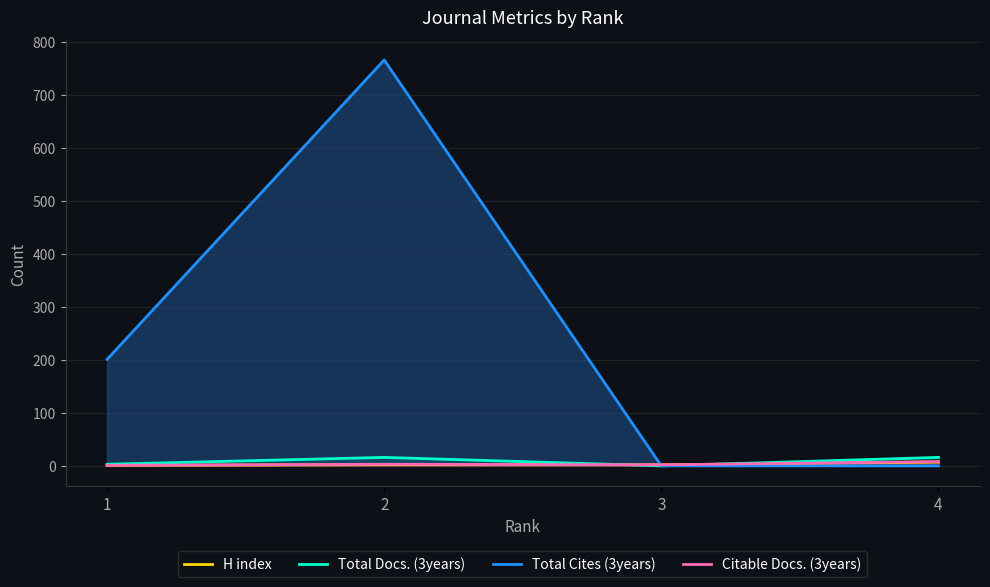

At 1, list the series in order from smallest to largest.

H index, Citable Docs. (3years), Total Docs. (3years), Total Cites (3years)